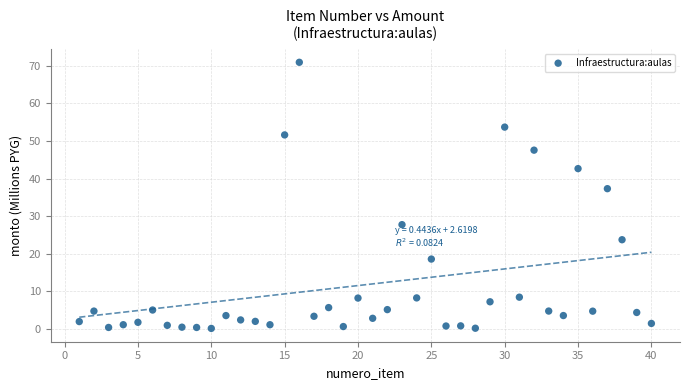

What is the range of X values (max minus min)?

39.0